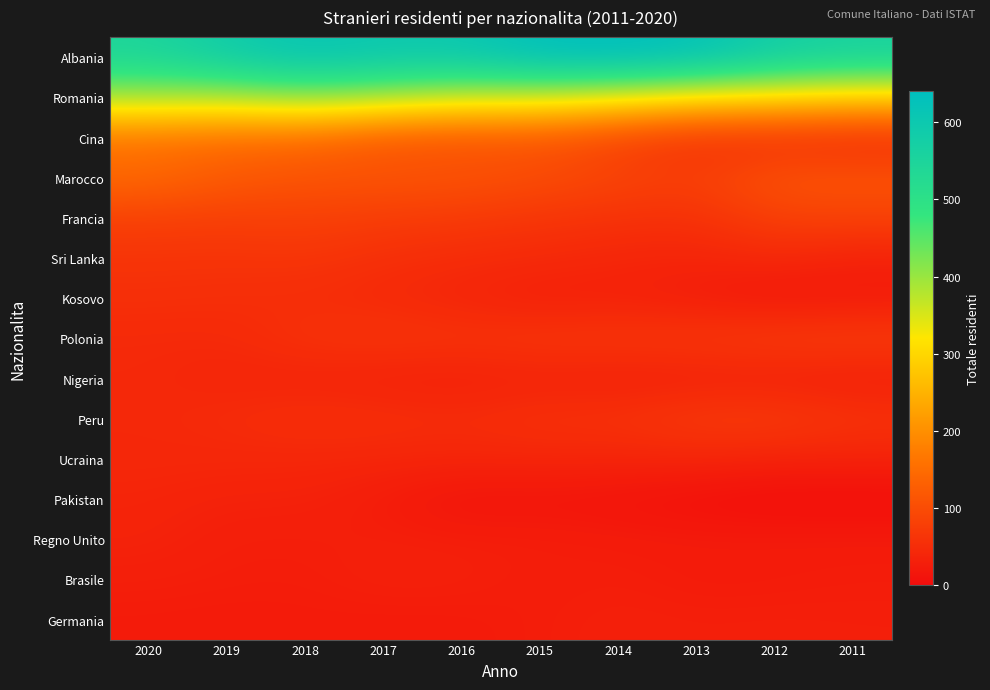

At which category is the sum across all series the highest?

2018